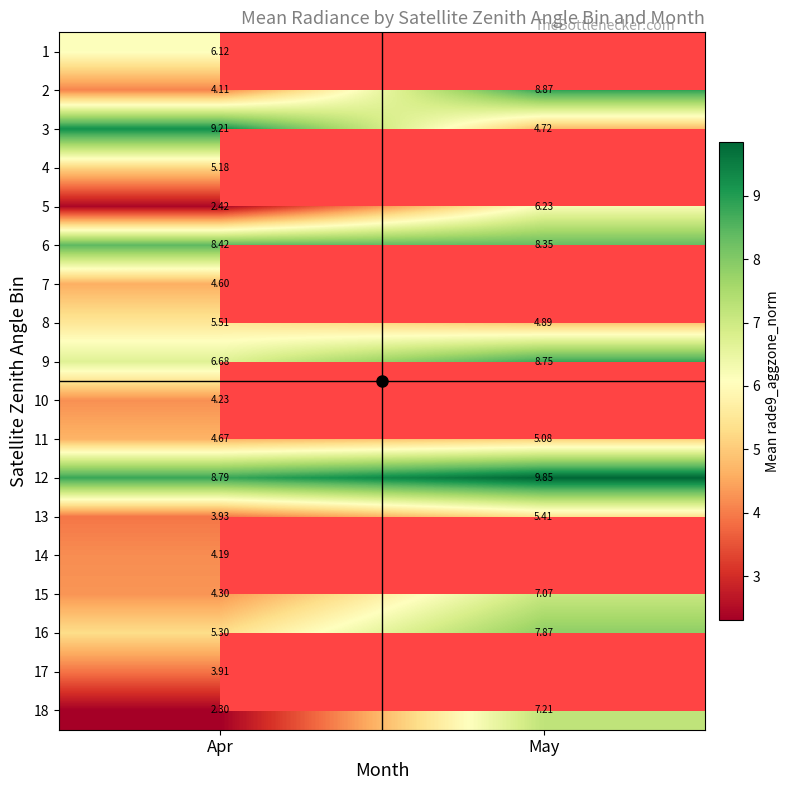

At which label does 8 first exceed 5?

Apr